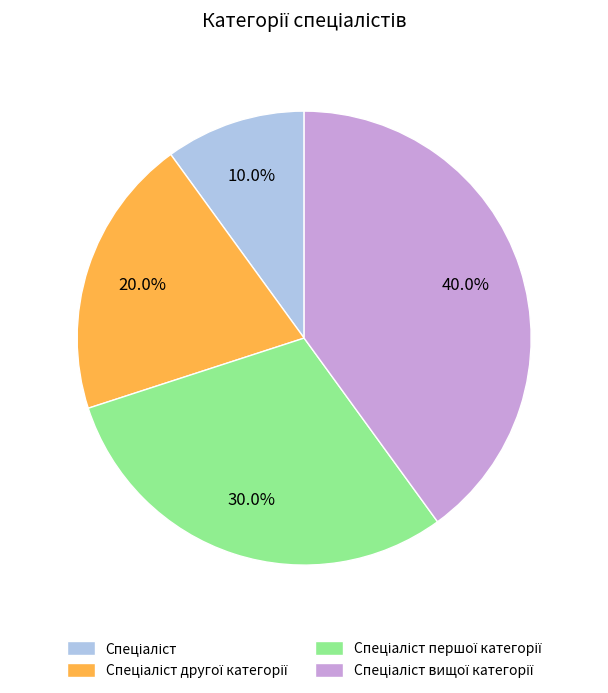

Count the number of slices in the pie.

4